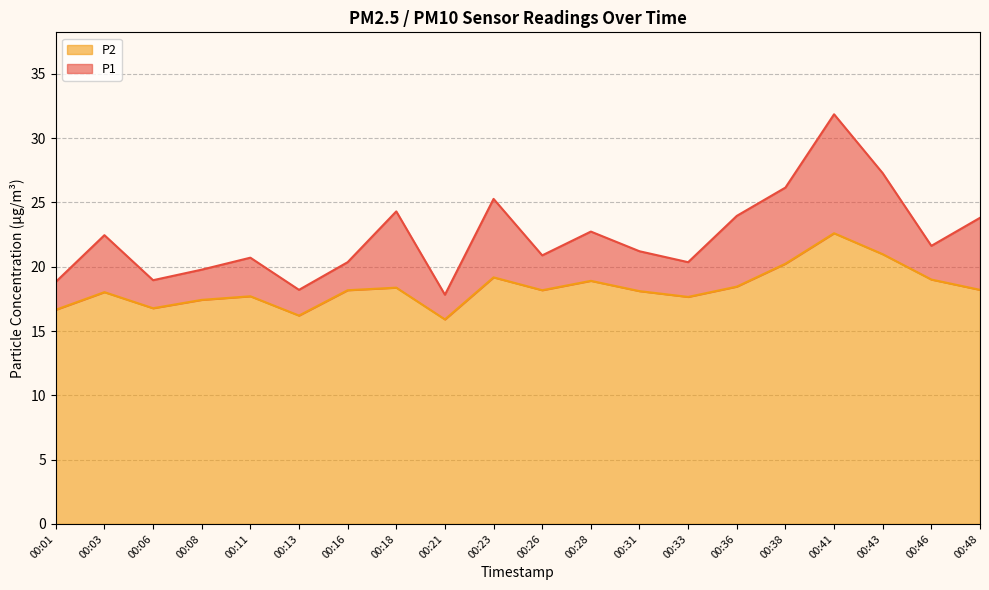

Reading left to right, list all the values displayed in this chart.

P1: 18.8	22.4	18.9	19.8	20.7	18.2	20.4	24.3	17.8	25.3	20.9	22.7	21.2	20.4	23.9	26.1	31.9	27.3	21.6	23.8
P2: 16.6	18.0	16.8	17.4	17.7	16.2	18.2	18.4	15.9	19.2	18.2	18.9	18.1	17.6	18.4	20.2	22.6	21.0	19.0	18.2